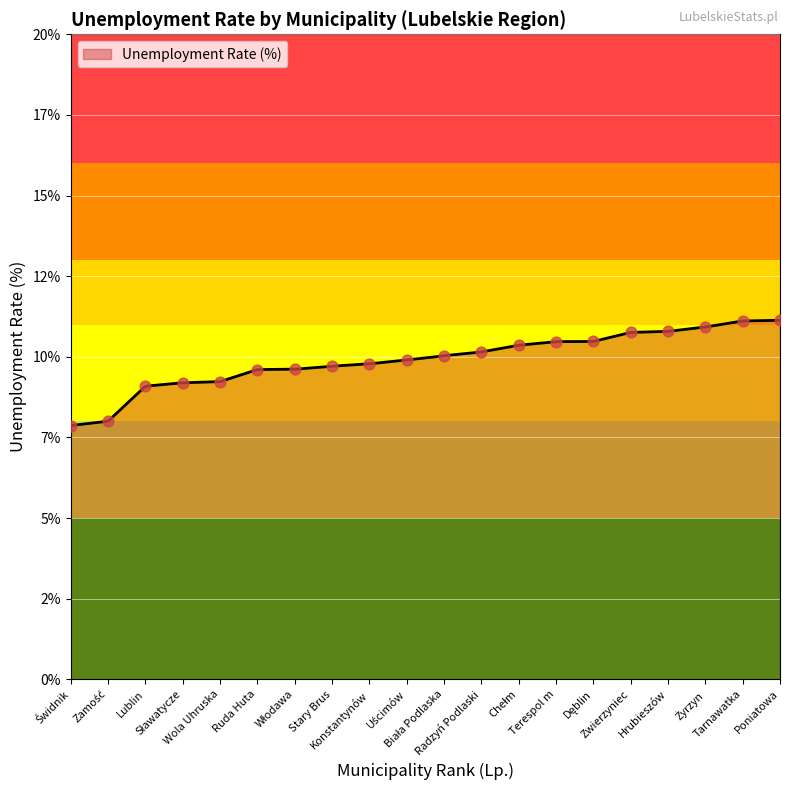

What is the change in value from Sławatycze to Uścimów?

+0.7